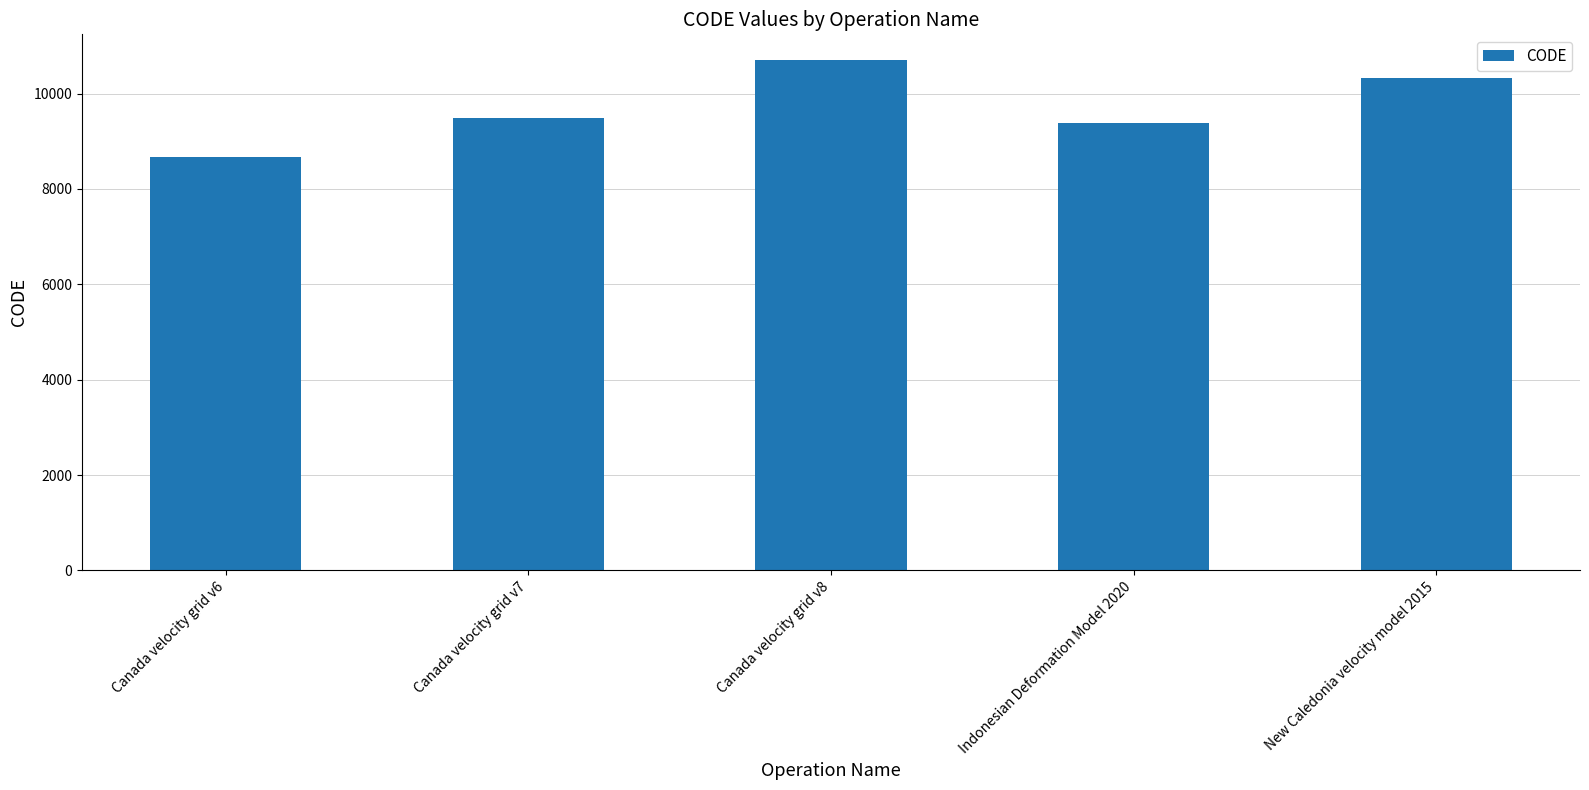

Reading left to right, extract all data points from this chart.

Canada velocity grid v6=8676	Canada velocity grid v7=9483	Canada velocity grid v8=10707	Indonesian Deformation Model 2020=9375	New Caledonia velocity model 2015=10323